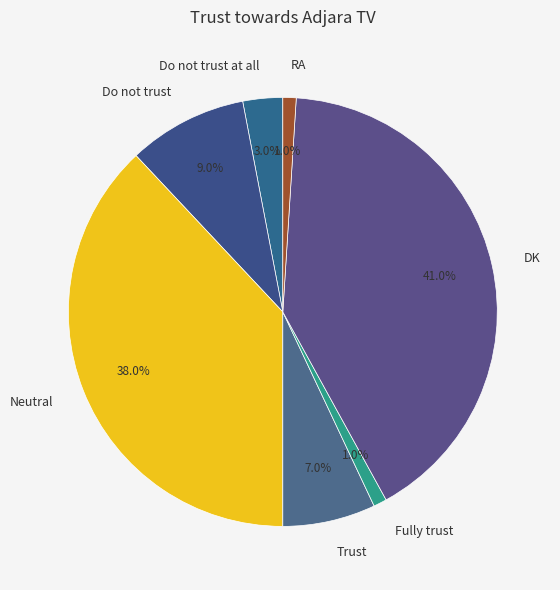

The DK slice represents 53% of the pie. True or false?

False